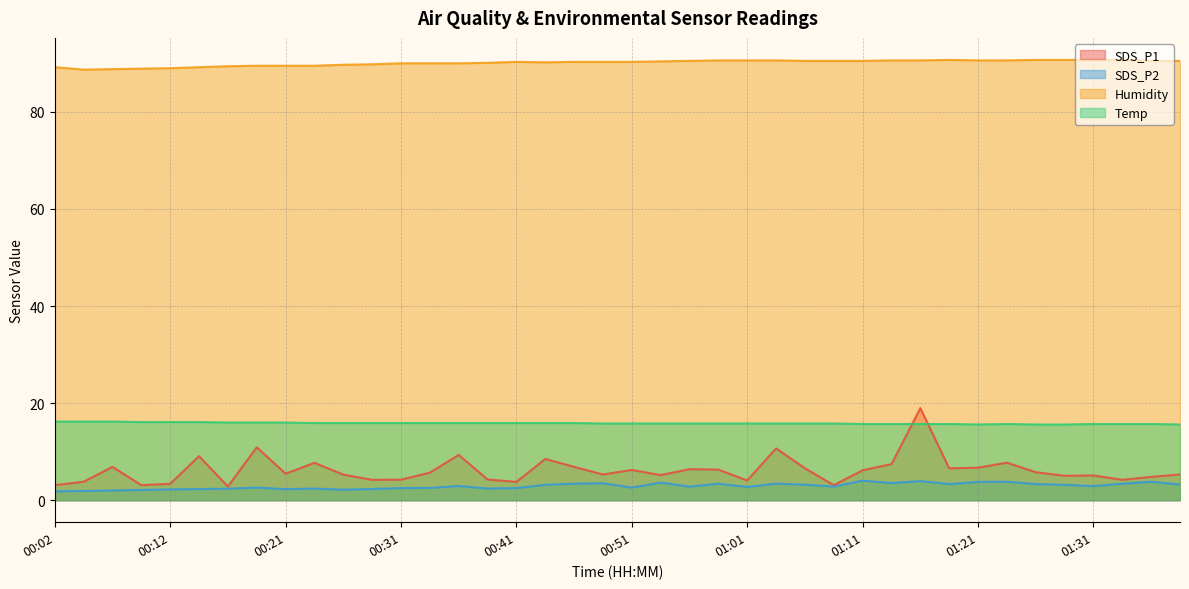

What is the average value of the Humidity series?

90.1